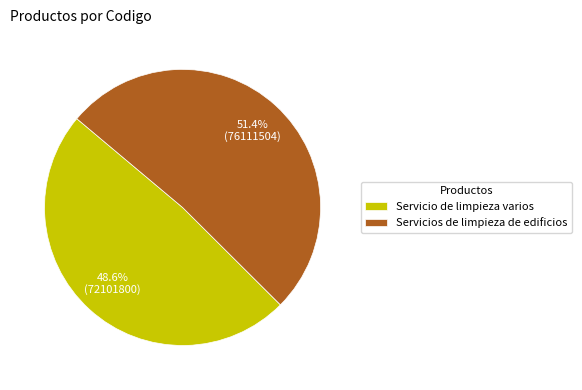

What percentage is the Servicio de limpieza varios slice, to the nearest percent?

49%